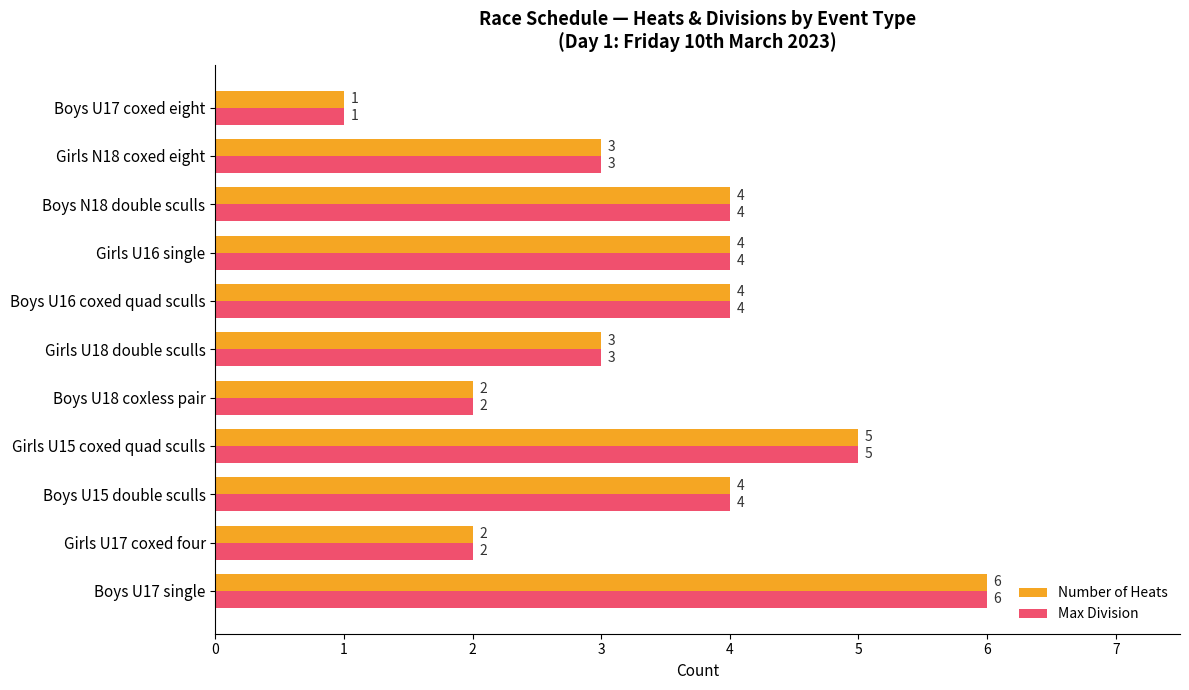

Which category has the lowest value in the Number of Heats series?

Boys U17 coxed eight